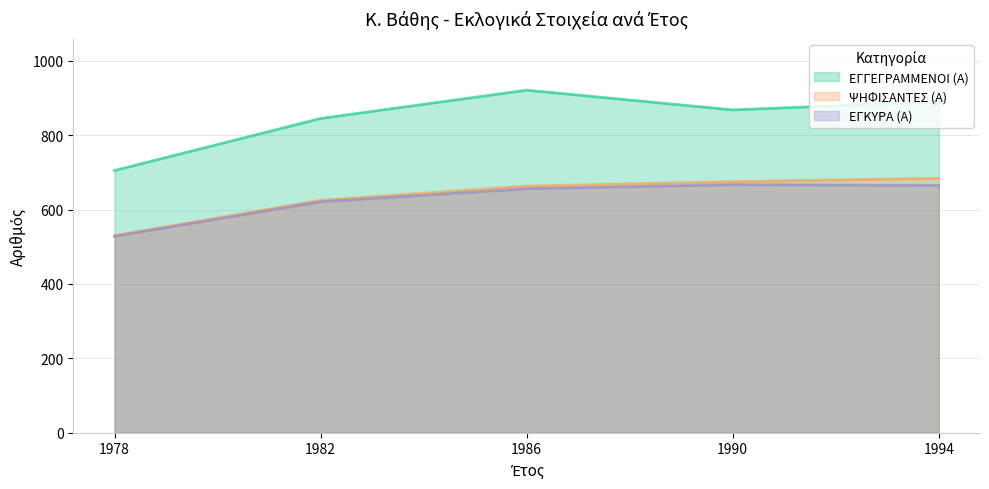

What is the spread (max minus min) of values at 1994?

225